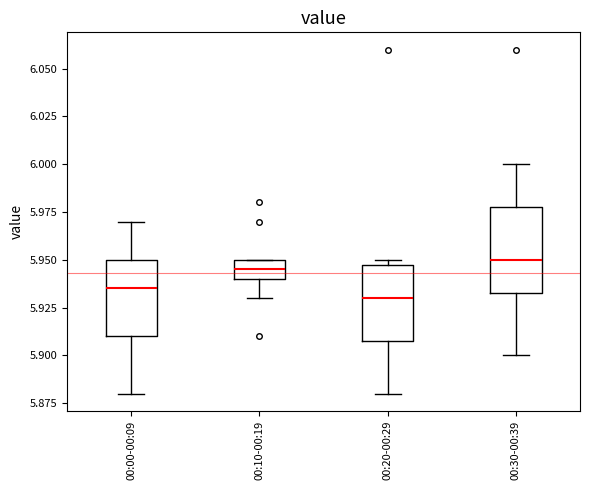

Where is the upper edge of the box for 00:20-00:29 on the y-axis? The values are not printed on the chart, so give them approximately, as read against the axis.

5.950